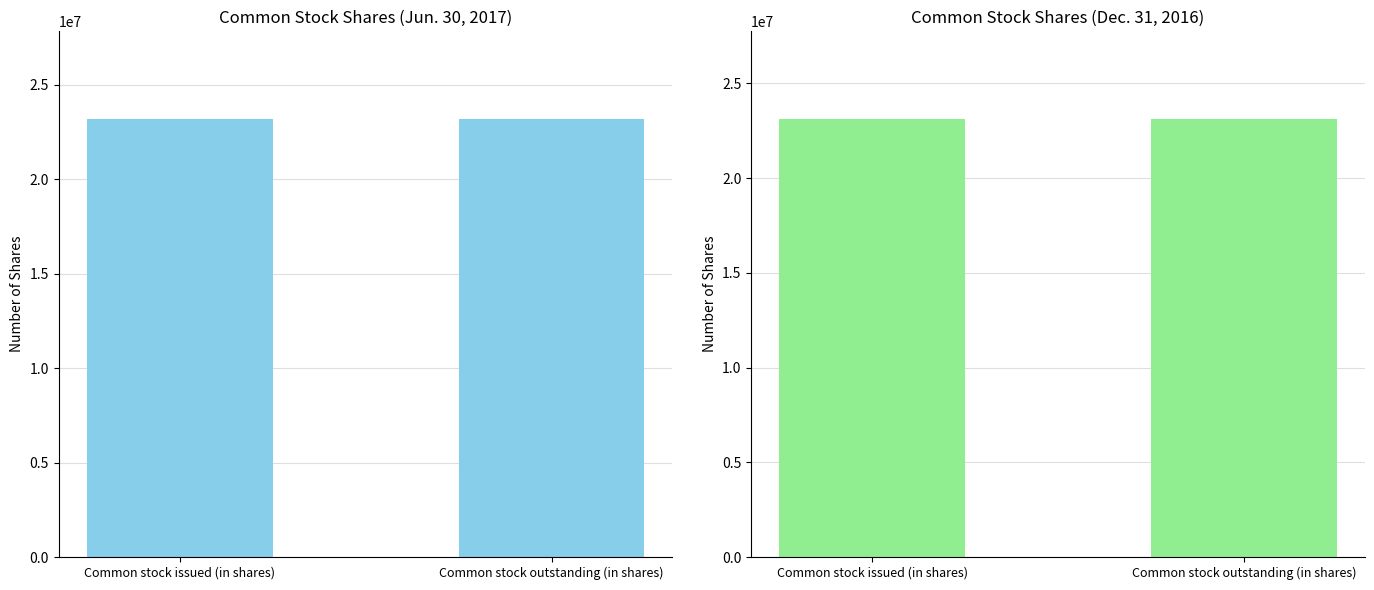

Reading left to right, extract all data points from this chart.

Jun. 30, 2017: Common stock issued (in shares)=23180902	Common stock outstanding (in shares)=23180902
Dec. 31, 2016: Common stock issued (in shares)=23123518	Common stock outstanding (in shares)=23123518